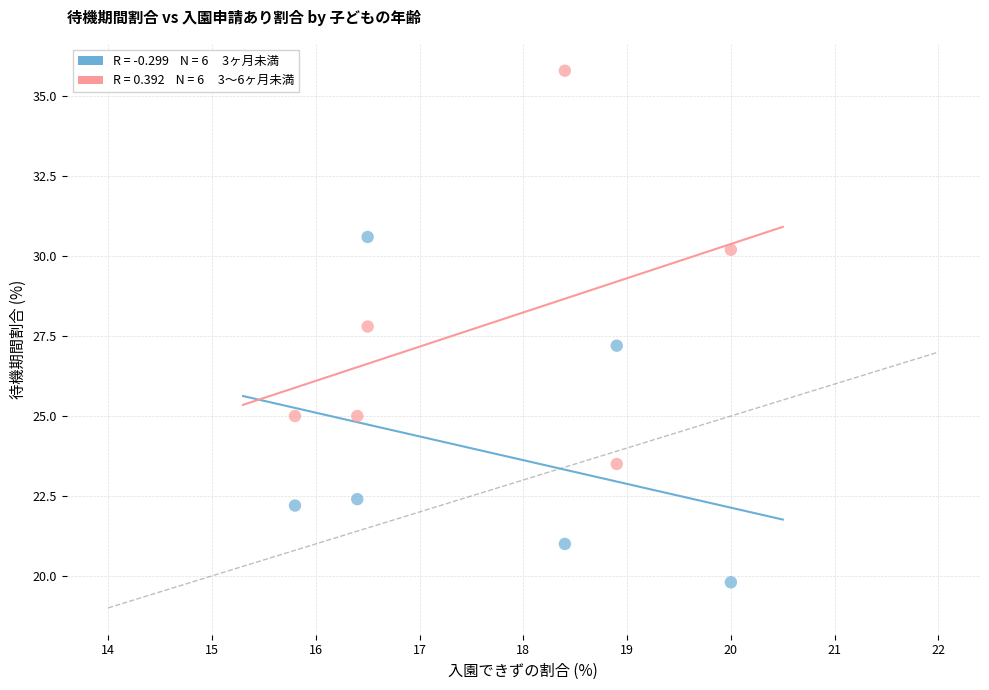

Across all series, what Y value is closest to 27?

27.2